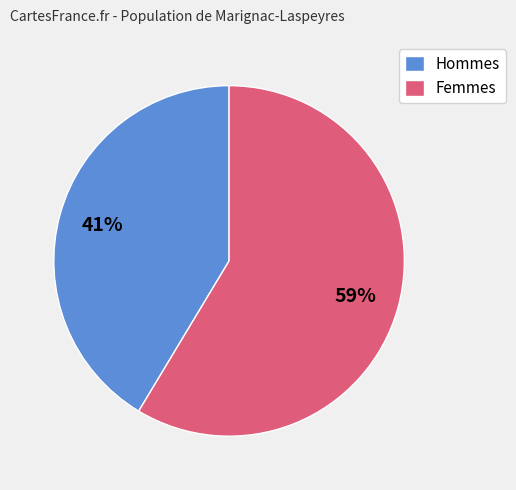

Approximately how many times larger is the value at Femmes compared to Hommes?

1.4